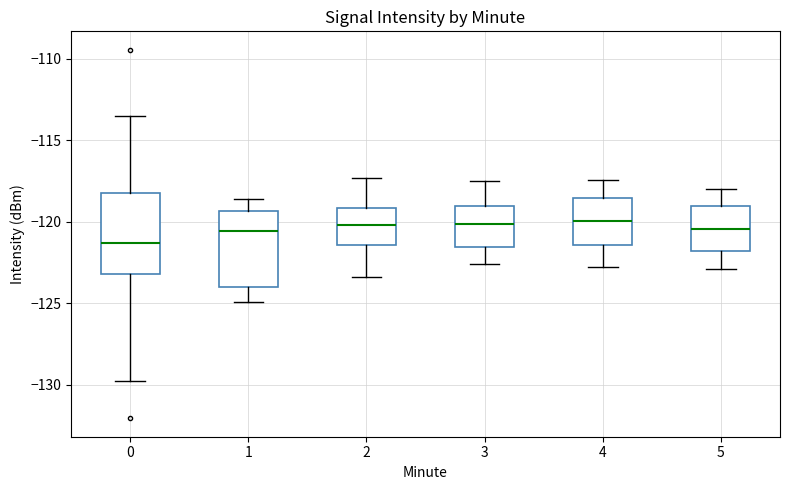

Where does the lower whisker of the box at x = 2 end on the y-axis? The values are not printed on the chart, so give them approximately, as read against the axis.

-123.5